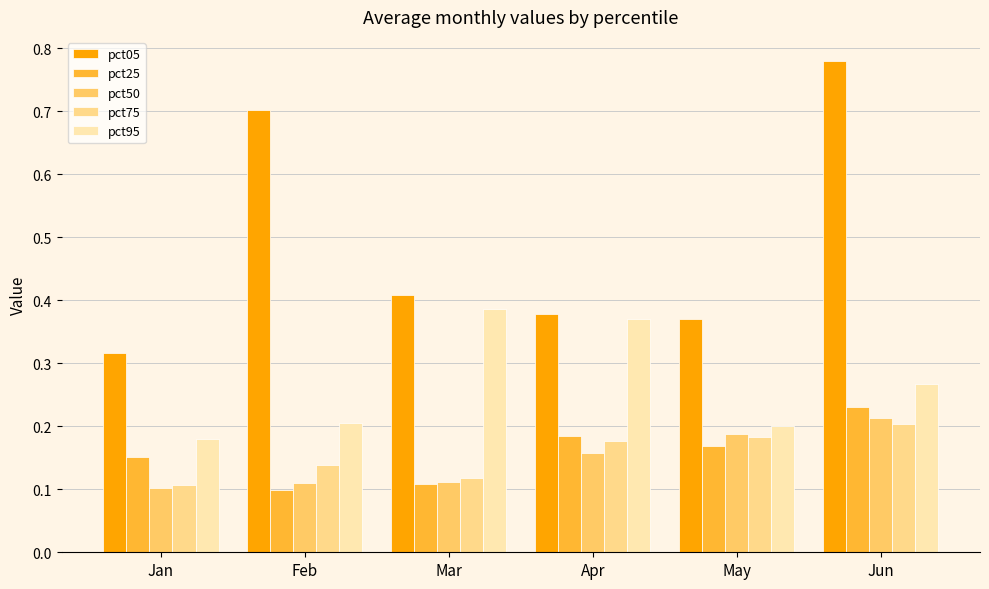

How many pct75 values are between 0 and 1?

6